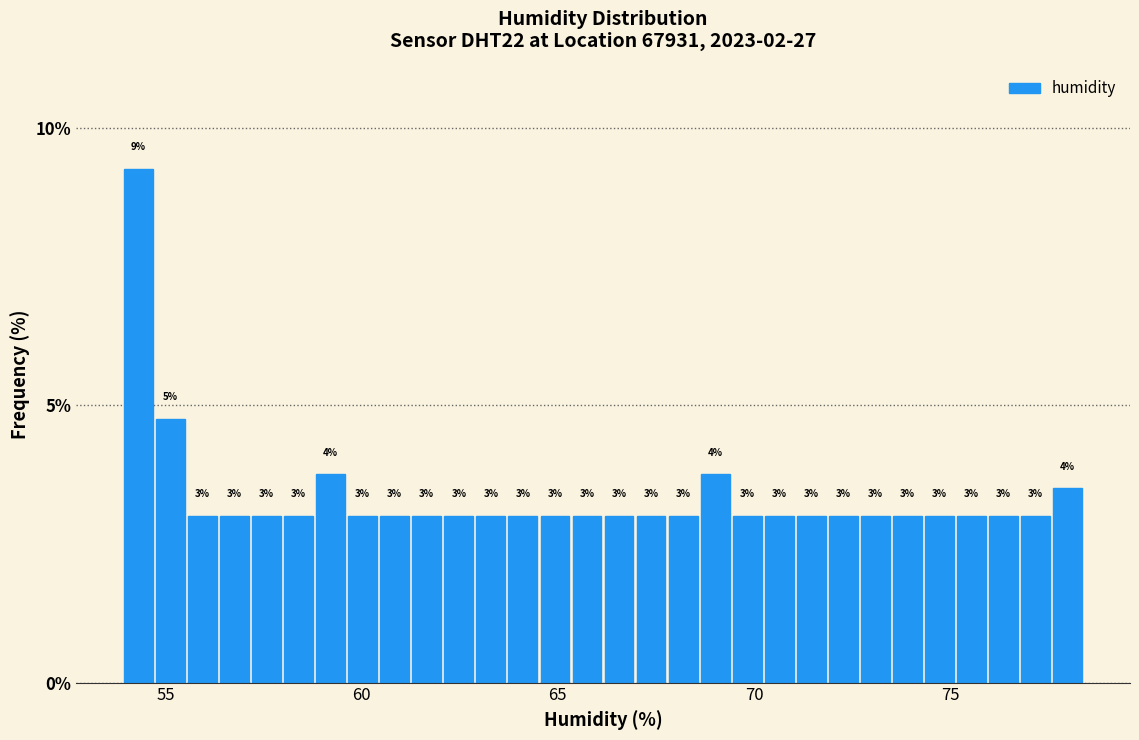

Around what value on the x-axis is the tallest bar? Give the approximate position of its centre, as read against the axis.

54.5